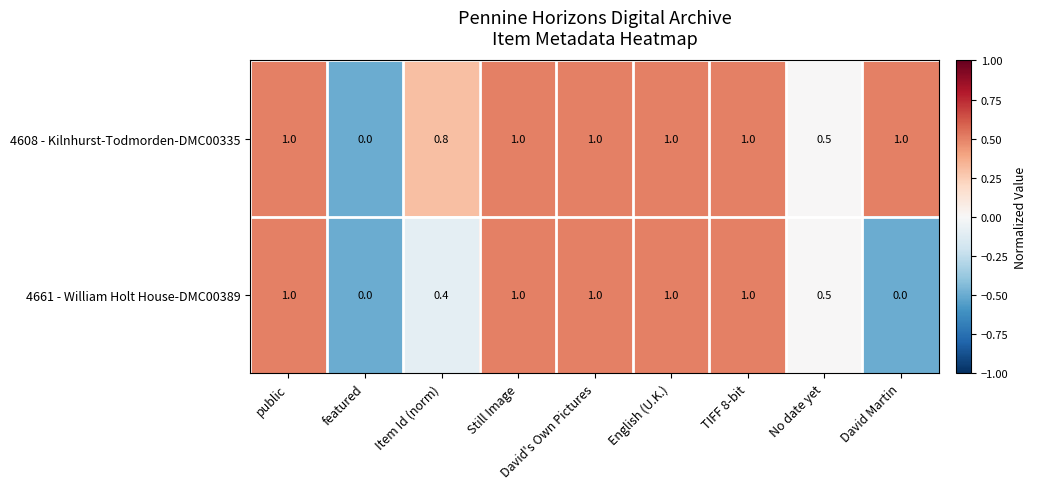

How many distinct data groups are displayed?

2